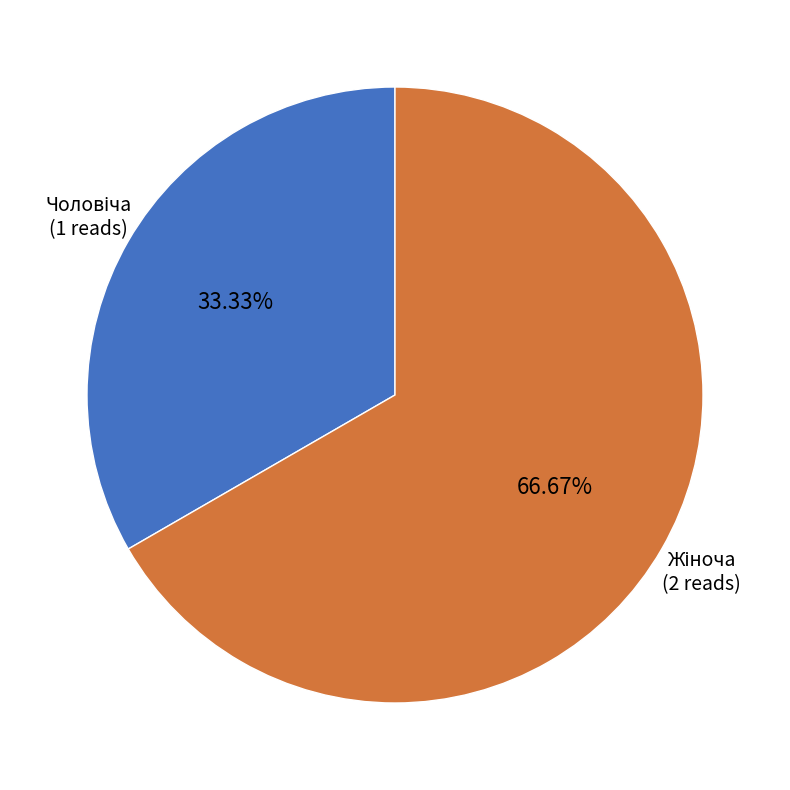

To the nearest percent, what is the difference between the largest and smallest slice percentages?

33%